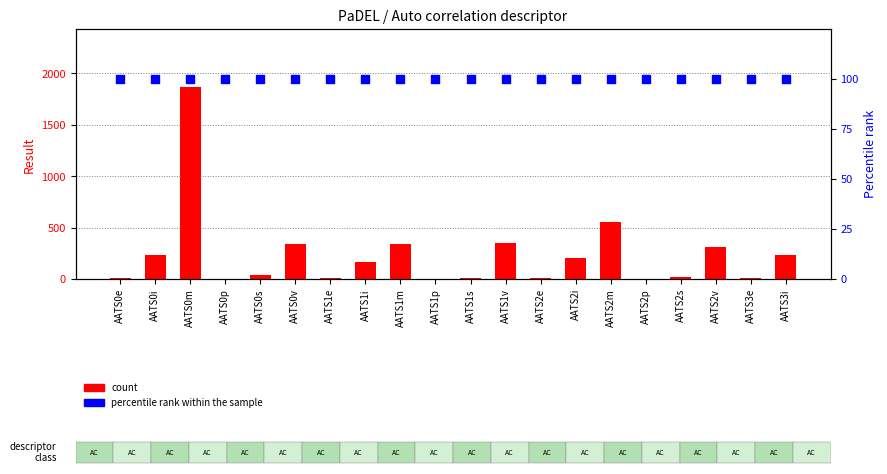

Which series contains the highest Y value?

count